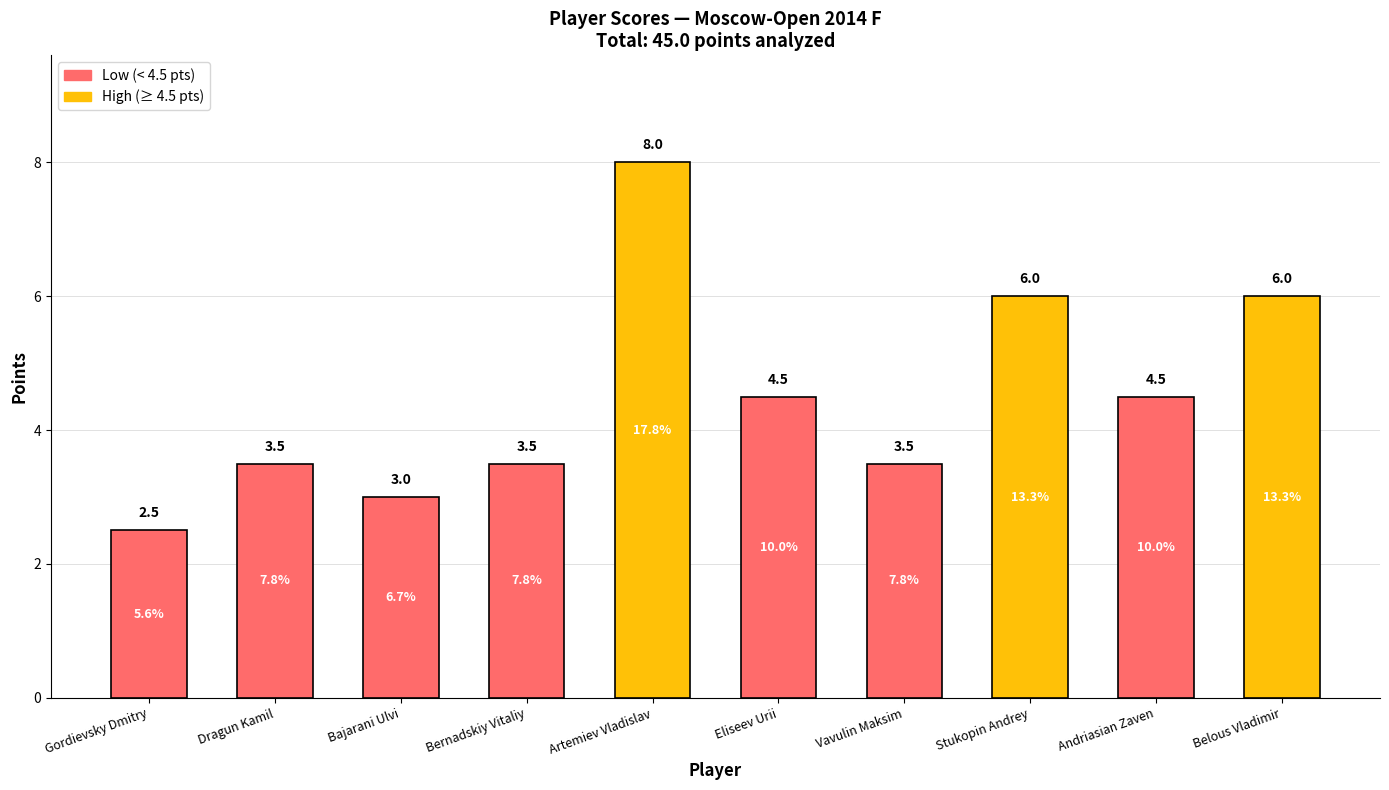

What is the sum of all values?

45.0